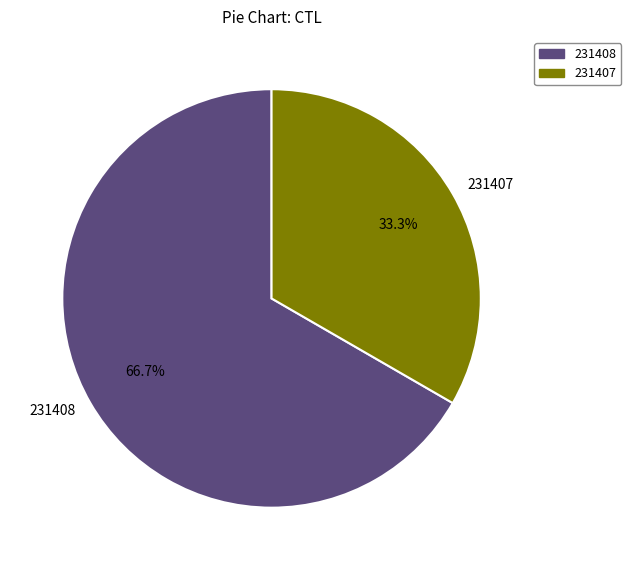

To the nearest percent, what is the difference between the largest and smallest slice percentages?

33%